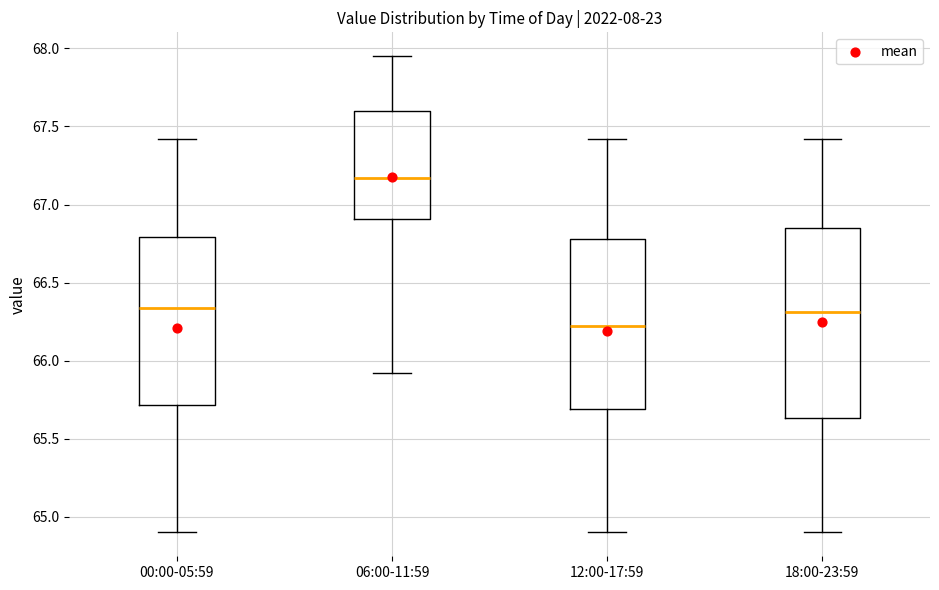

Reading left to right, transcribe this box plot: for each box, give where its median line is, the range the box spans, and where its two whiskers end, as read against the y-axis. The values are not printed on the chart, so give them approximately, as read against the axis.

00:00-05:59: median 66.35, box 65.70 to 66.80, whiskers 64.90 to 67.40
06:00-11:59: median 67.15, box 66.90 to 67.60, whiskers 65.90 to 67.95
12:00-17:59: median 66.25, box 65.70 to 66.80, whiskers 64.90 to 67.40
18:00-23:59: median 66.30, box 65.65 to 66.85, whiskers 64.90 to 67.40